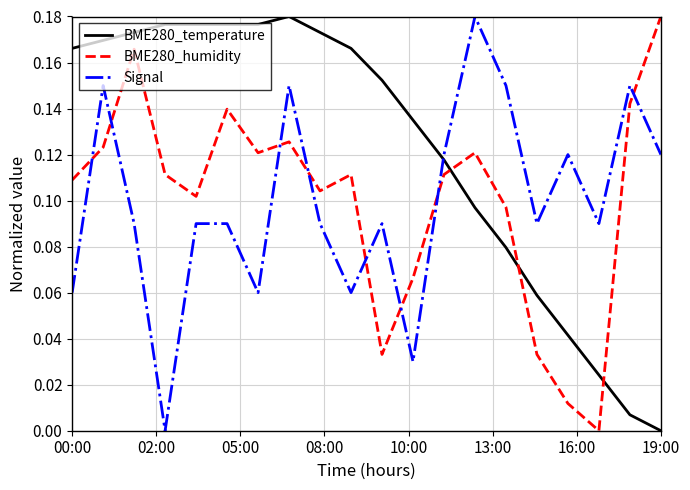

True or false: BME280_temperature and Signal cross at least once.

True